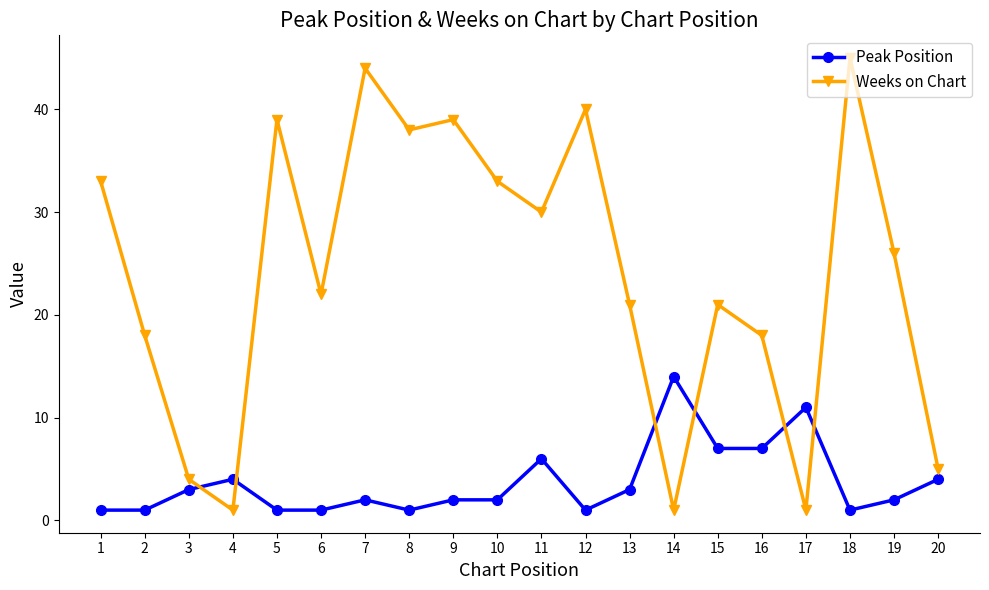

How many intersections are there between Peak Position and Weeks on Chart?

6